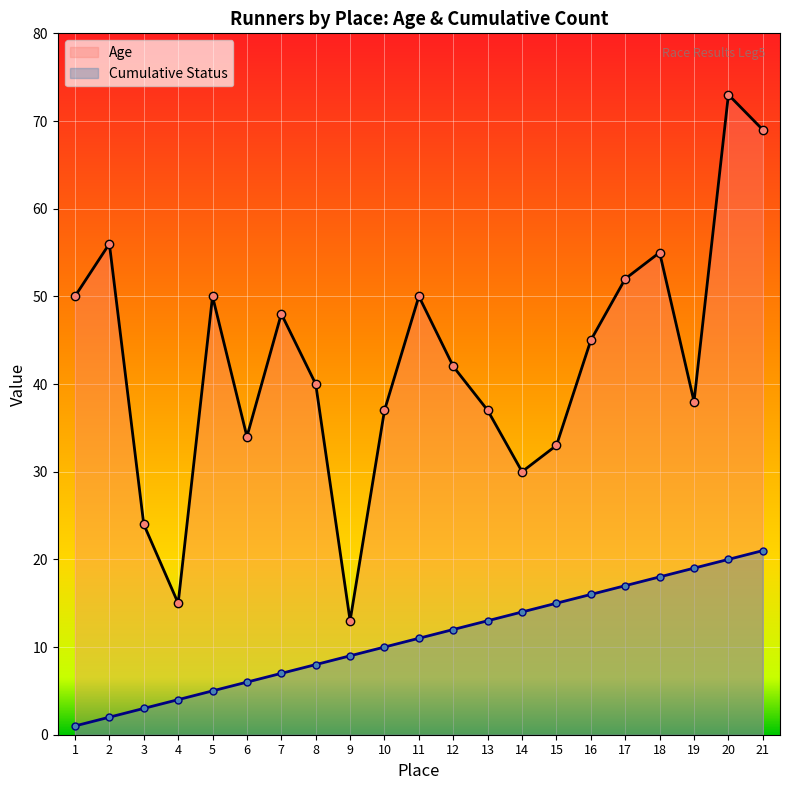

Reading left to right, list all the values displayed in this chart.

Age: 50	56	24	15	50	34	48	40	13	37	50	42	37	30	33	45	52	55	38	73	69
Cumulative Status: 1	2	3	4	5	6	7	8	9	10	11	12	13	14	15	16	17	18	19	20	21